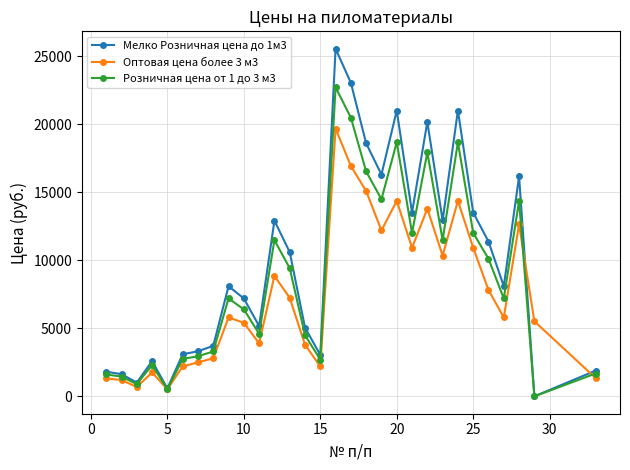

Rank the series by their maximum value, from lowest to highest.

Оптовая цена более 3 м3, Розничная цена от 1 до 3 м3, Мелко Розничная цена до 1м3